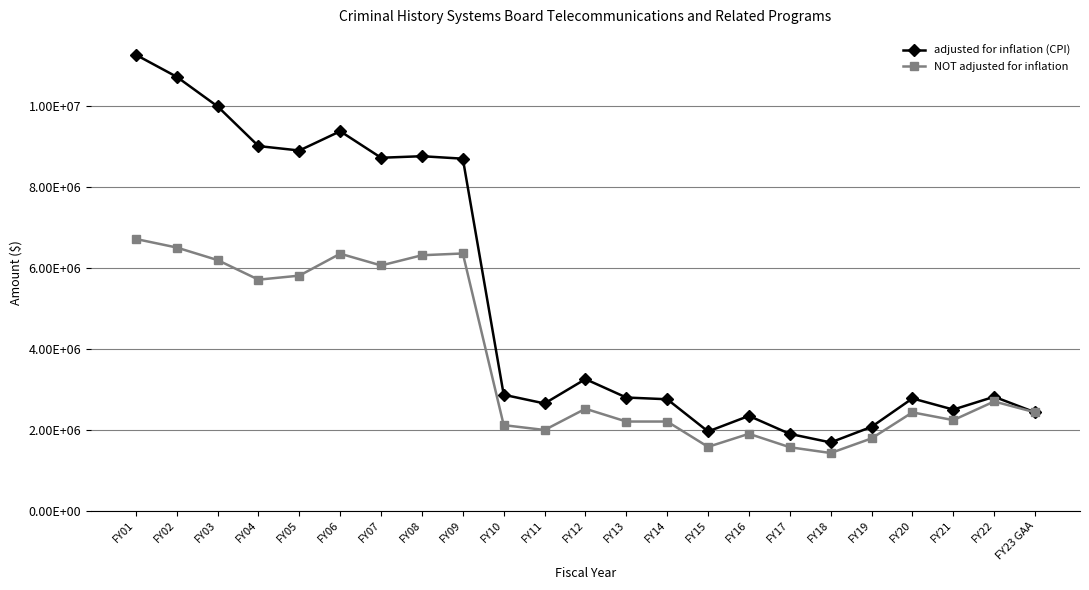

Is this an area chart (filled region under the line)?

No